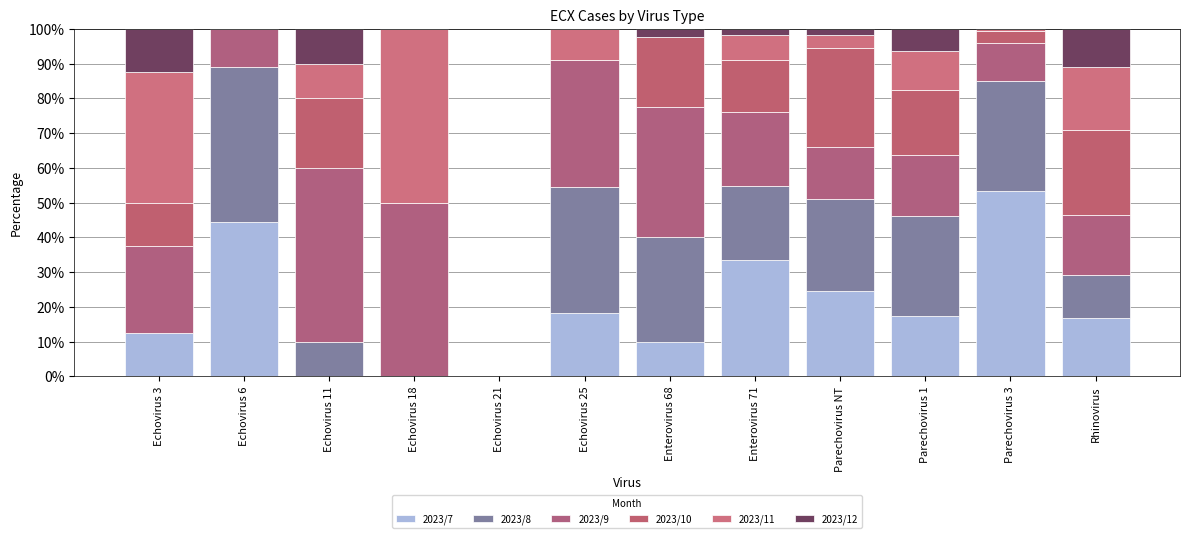

Are the bars horizontal?

No